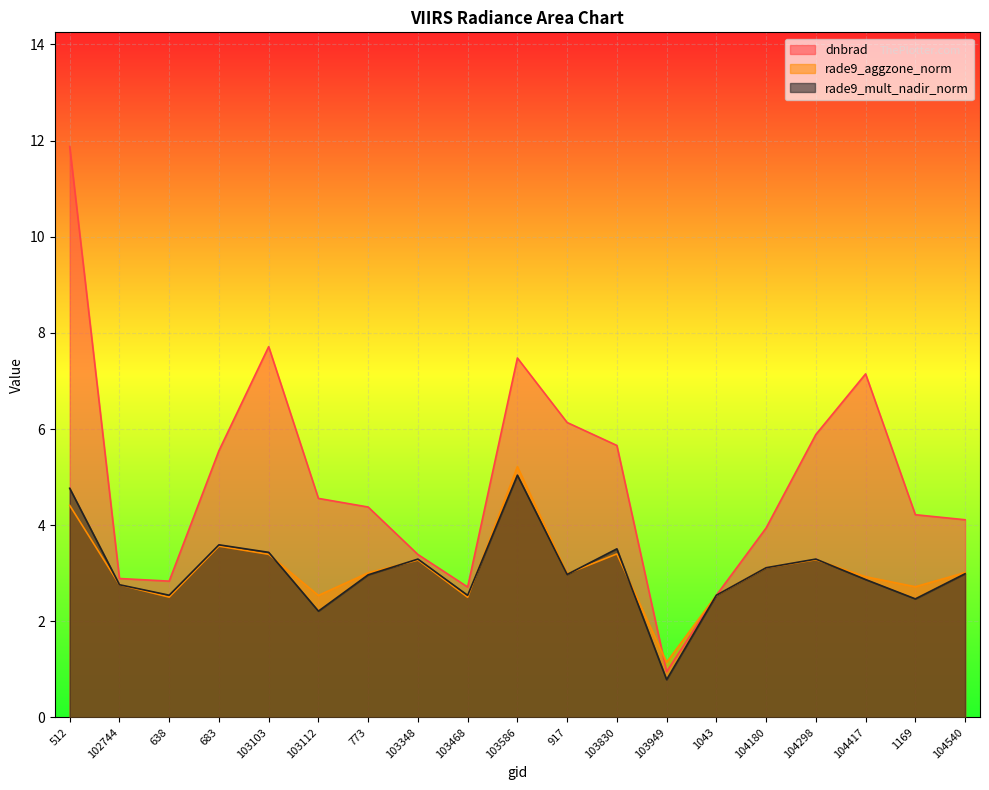

Reading right to left, list all the values displayed in this chart.

dnbrad: 104540=4.1	1169=4.2	104417=7.1	104298=5.9	104180=3.9	1043=2.5	103949=0.9	103830=5.7	917=6.1	103586=7.5	103468=2.7	103348=3.4	773=4.4	103112=4.6	103103=7.7	683=5.5	638=2.8	102744=2.9	512=11.9
rade9_aggzone_norm: 104540=3.0	1169=2.7	104417=2.9	104298=3.3	104180=3.1	1043=2.5	103949=1.1	103830=3.4	917=3.0	103586=5.2	103468=2.5	103348=3.3	773=3.0	103112=2.5	103103=3.4	683=3.6	638=2.5	102744=2.8	512=4.4
rade9_mult_nadir_norm: 104540=3.0	1169=2.5	104417=2.9	104298=3.3	104180=3.1	1043=2.5	103949=0.8	103830=3.5	917=3.0	103586=5.0	103468=2.5	103348=3.3	773=3.0	103112=2.2	103103=3.4	683=3.6	638=2.5	102744=2.8	512=4.8